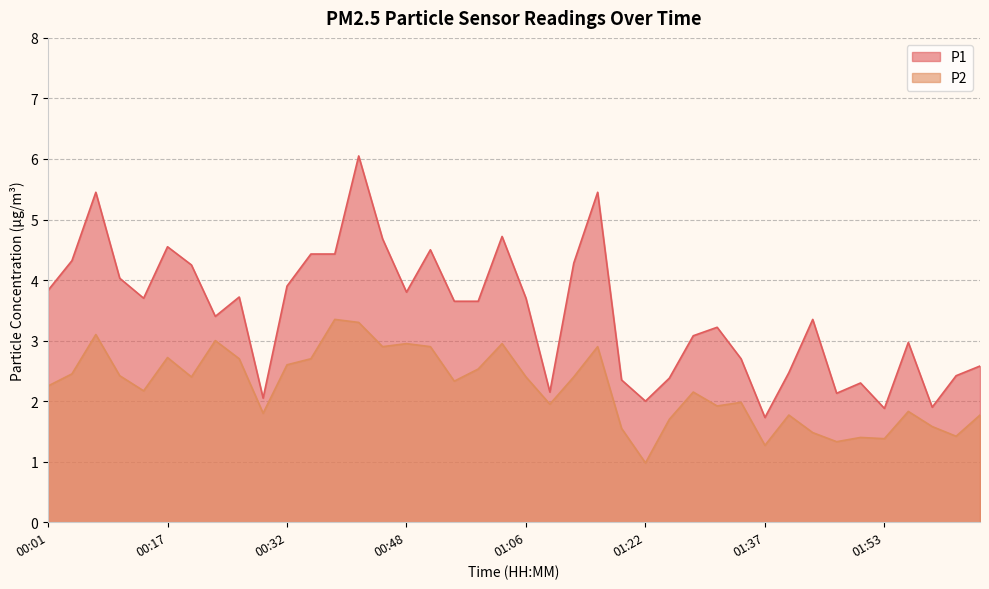

Which series changed the most between 01:00 and 01:59?

P1